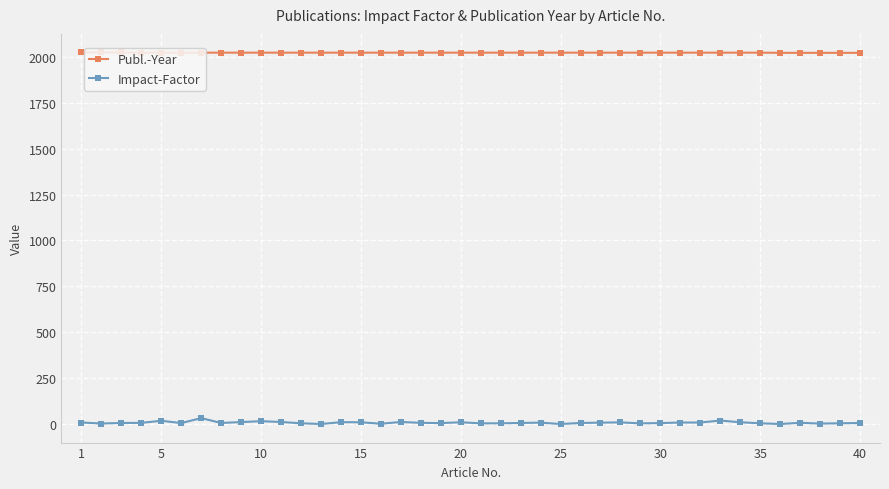

List the series in order of their overall mean, highest first.

Publ.-Year, Impact-Factor